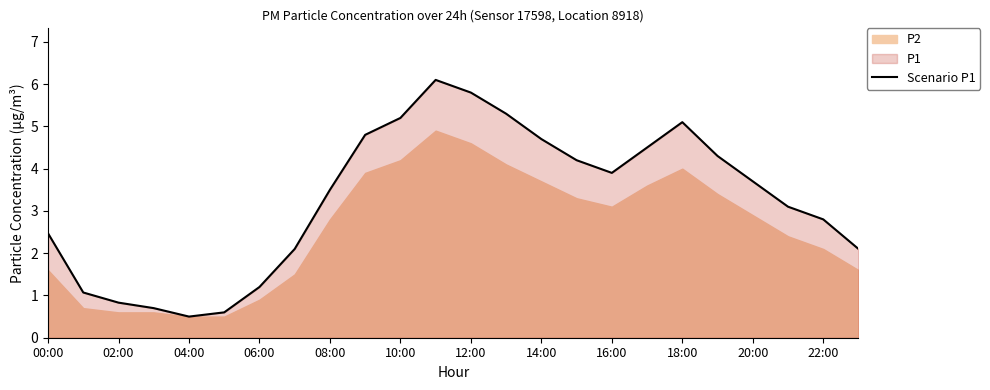

Is it true that Scenario P1 equals 4.8 at 22:00?

False